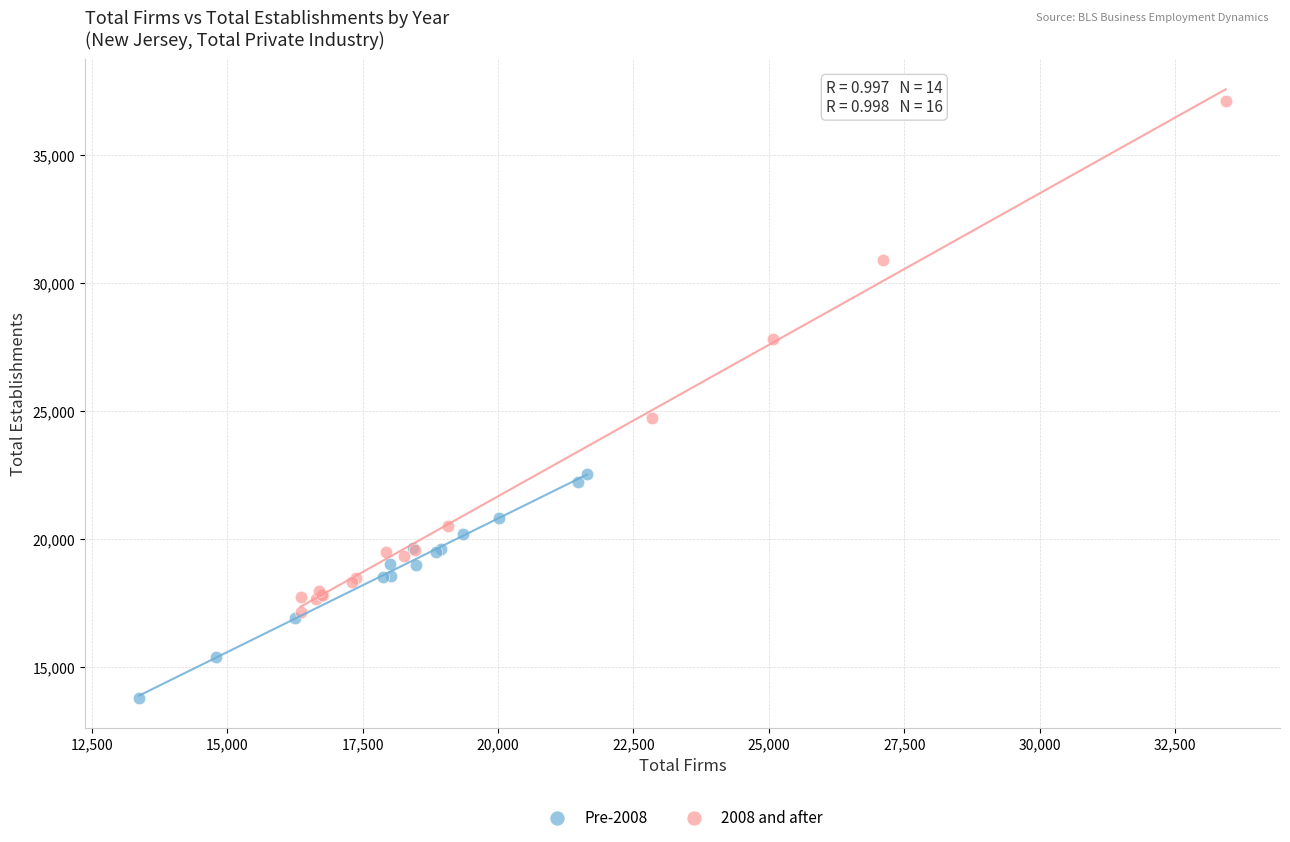

What are all the series names shown in the legend?

Pre-2008, 2008 and after